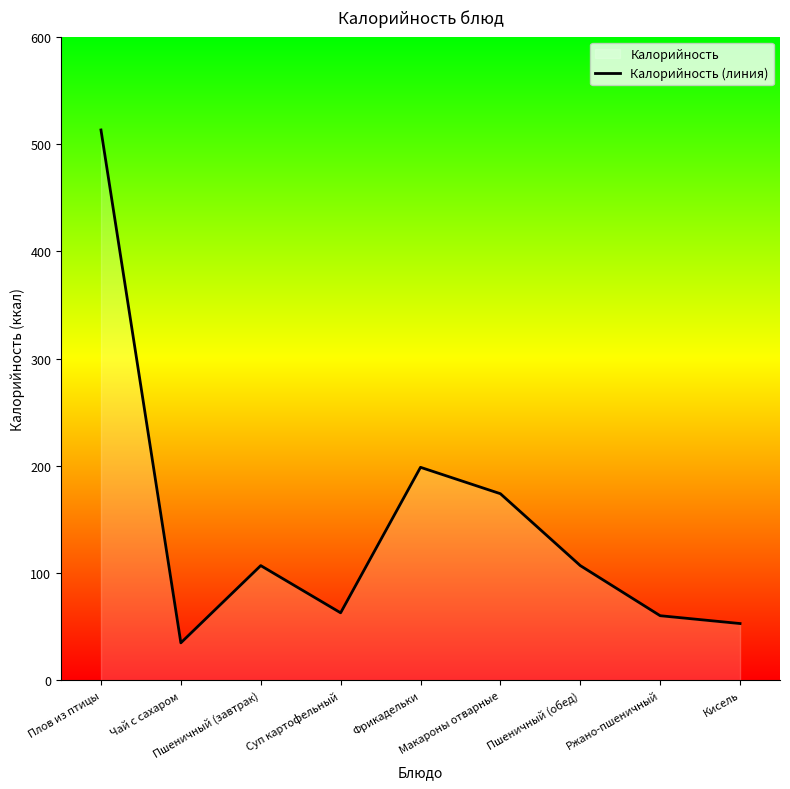

At which label is the value closest to 274?

Фрикадельки